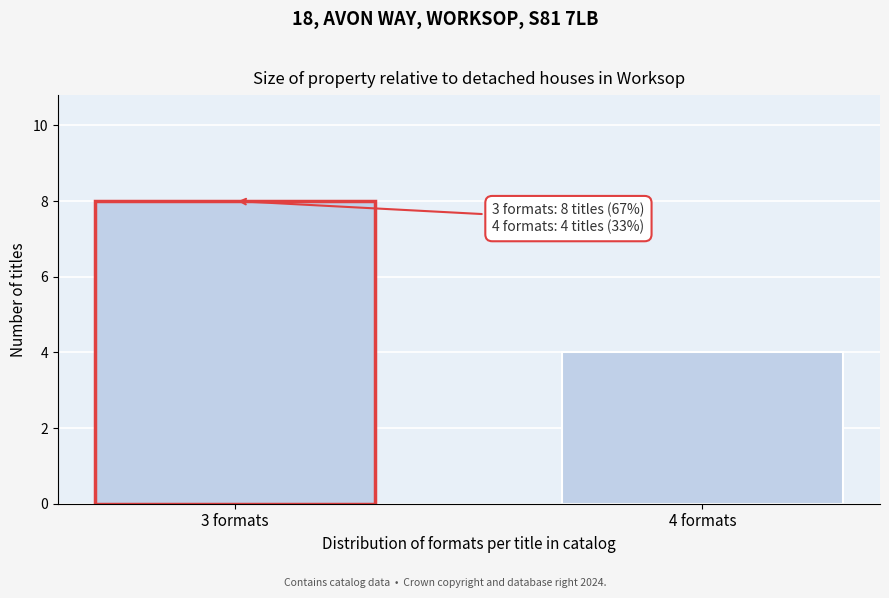

Reading right to left, what are all the values shown in this chart?

4	8